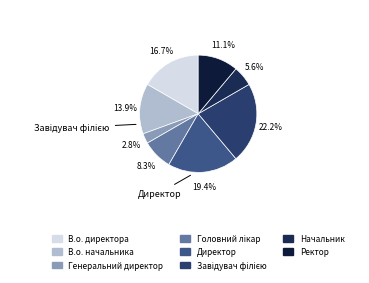

To the nearest percent, what is the average slice percentage?

12%